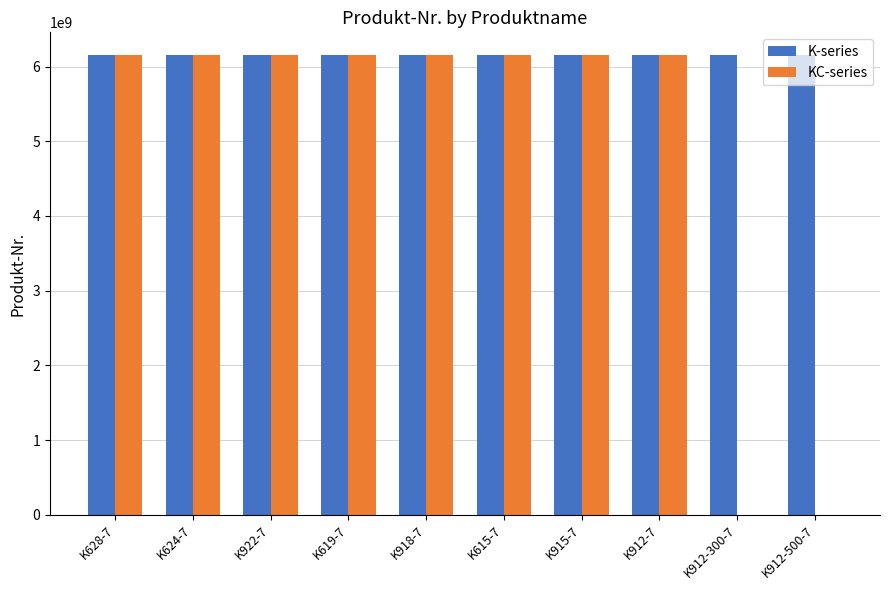

What is the sum of all KC-series values?

49213610120